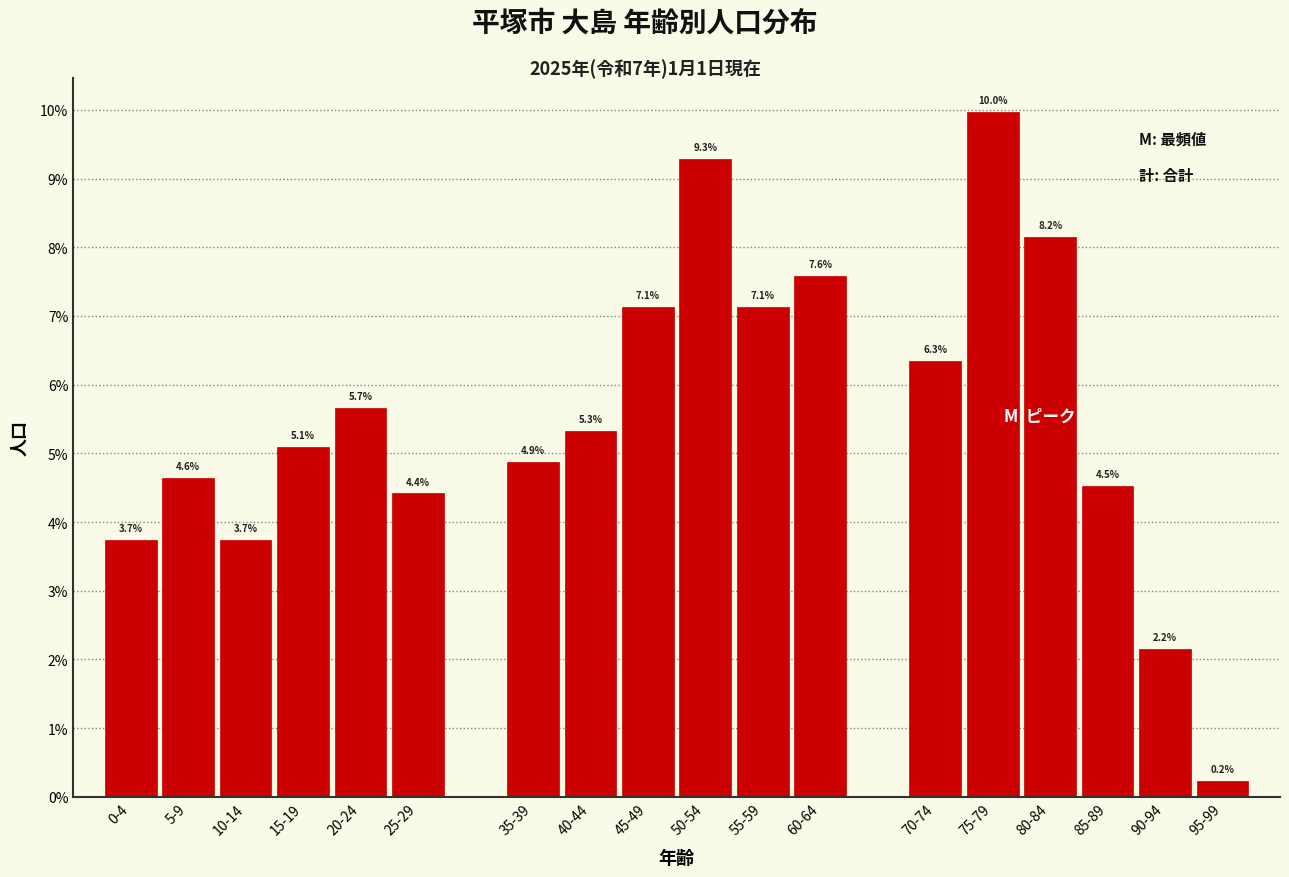

Reading left to right, extract all data points from this chart.

0-4=3.7	5-9=4.6	10-14=3.7	15-19=5.1	20-24=5.7	25-29=4.4	35-39=4.9	40-44=5.3	45-49=7.1	50-54=9.3	55-59=7.1	60-64=7.6	70-74=6.3	75-79=10.0	80-84=8.2	85-89=4.5	90-94=2.2	95-99=0.2